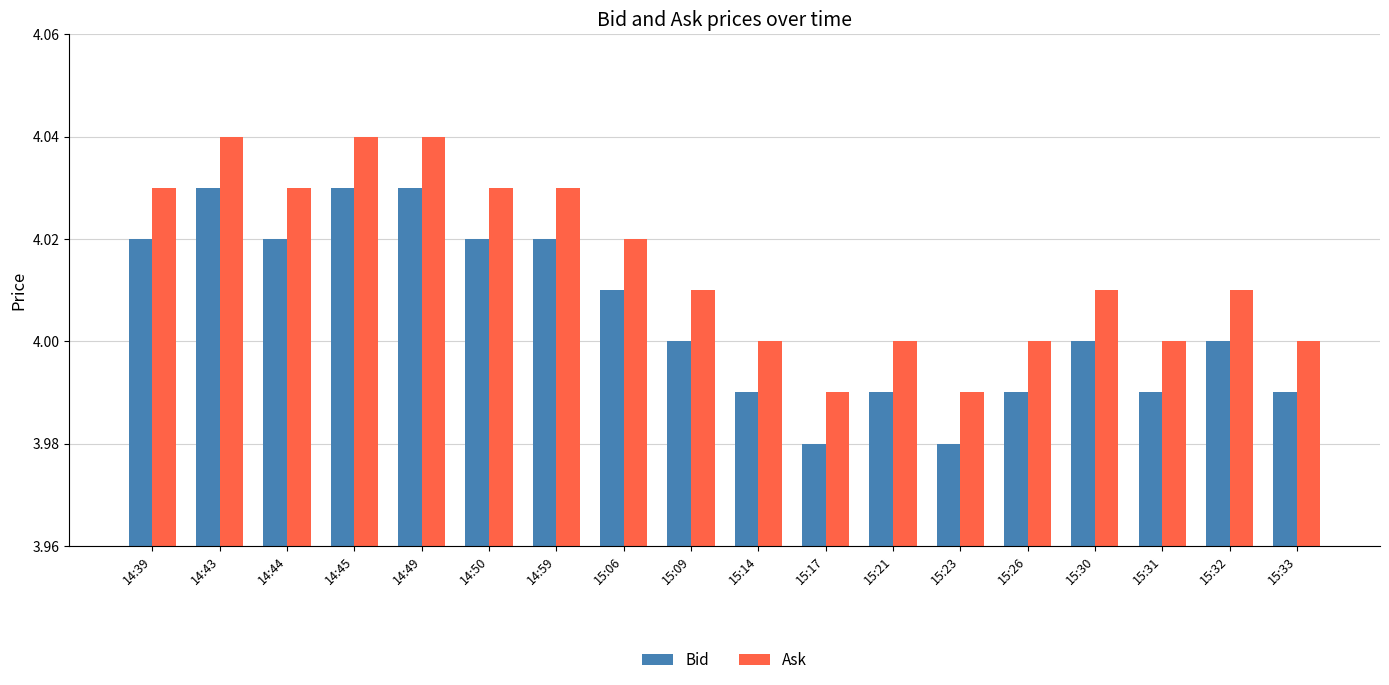

Rank the series by their maximum value, from highest to lowest.

Ask, Bid